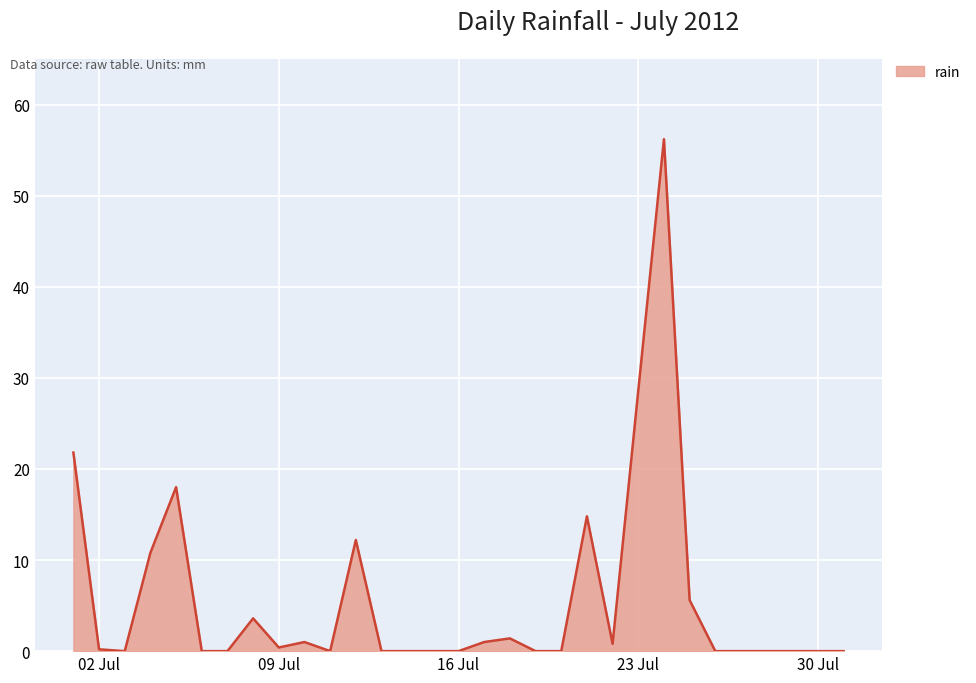

What is the difference between the maximum and minimum values?

56.2